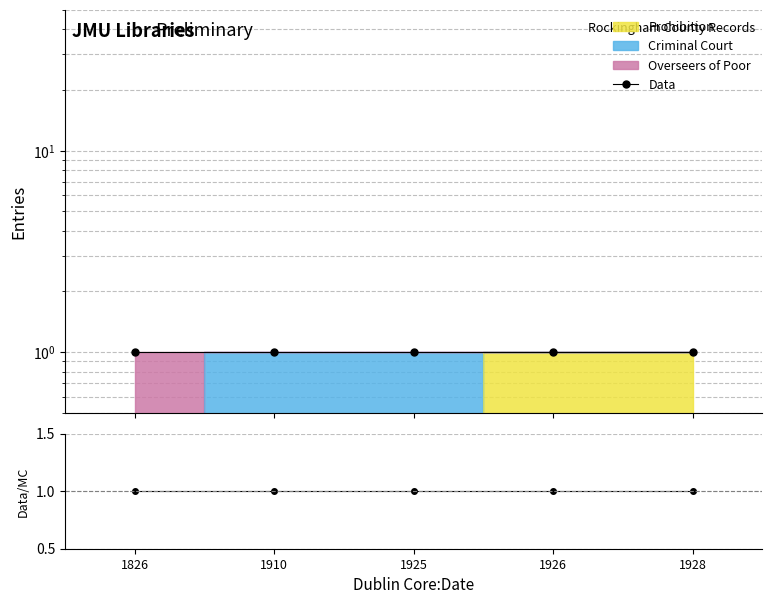

How many values in the Prohibition series exceed 0?

2